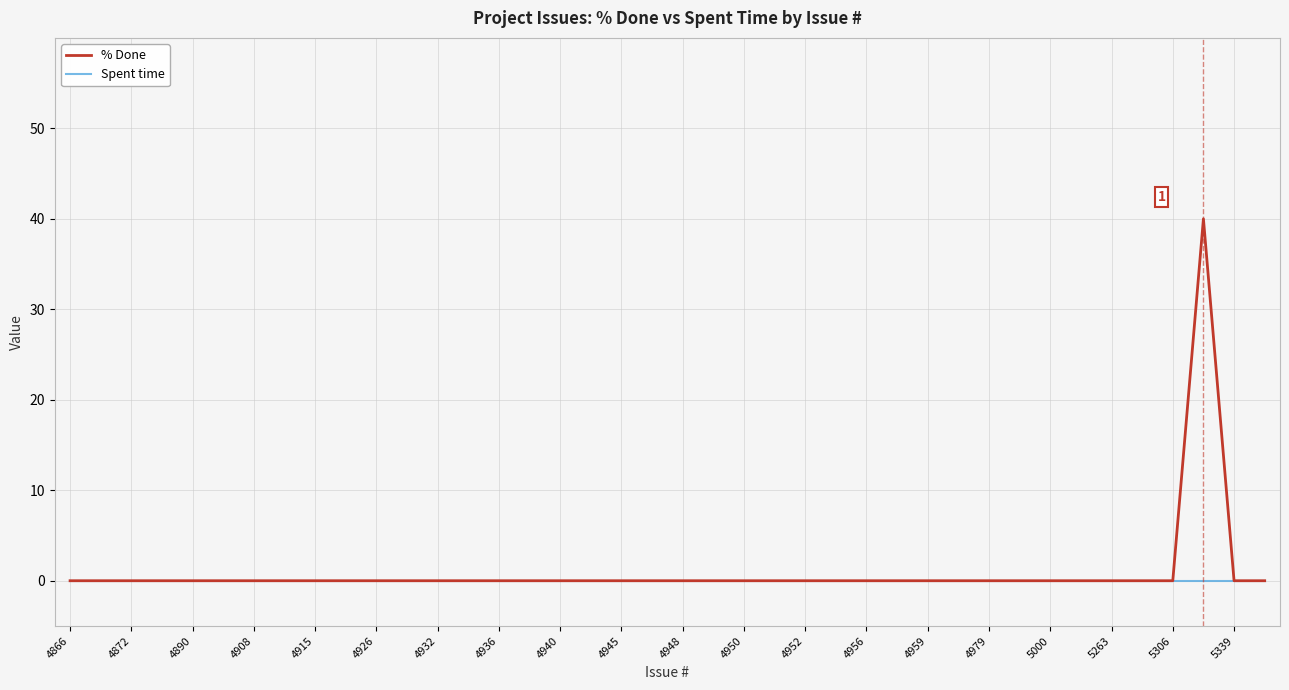

Rank the series by their maximum value, from highest to lowest.

% Done, Spent time